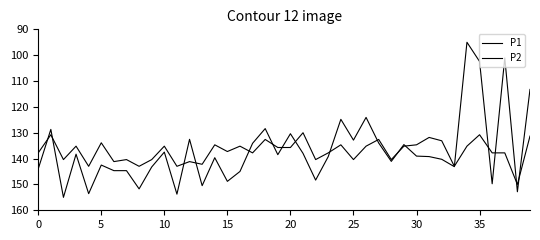

What is the maximum value shown in the chart?

155.0